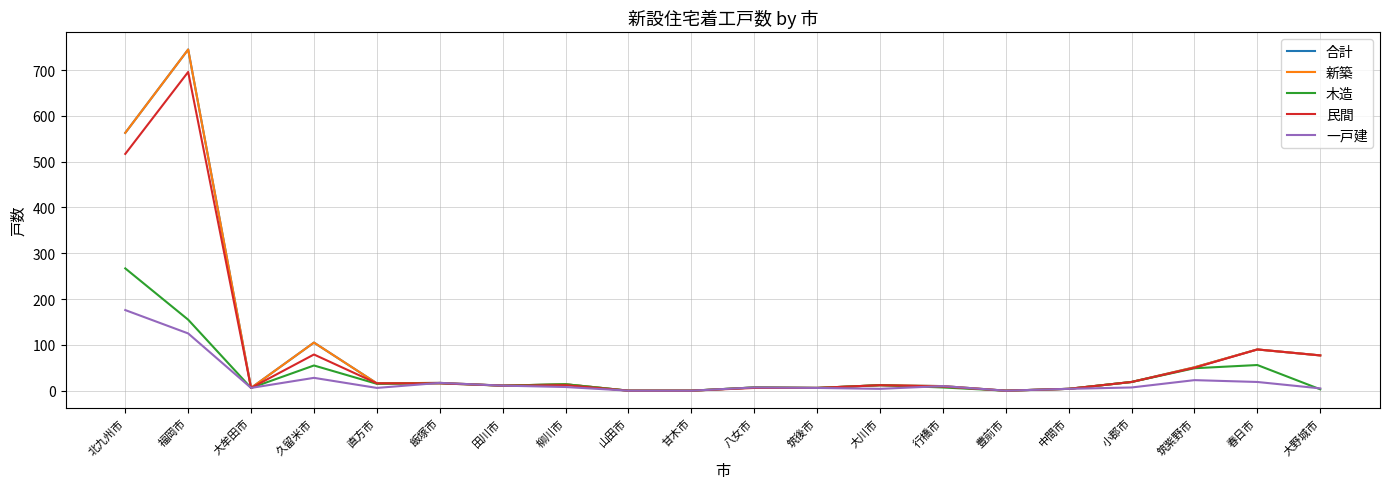

Does the chart display data point markers on the line(s)?

No